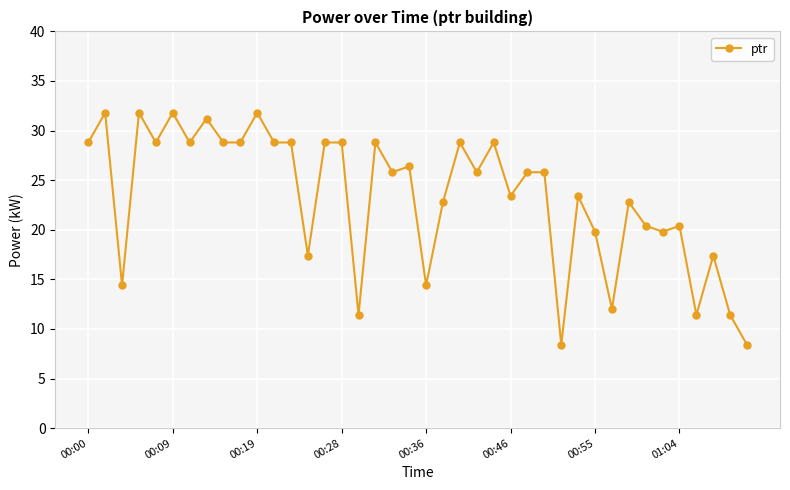

What is the difference between the maximum and second lowest values?

23.4